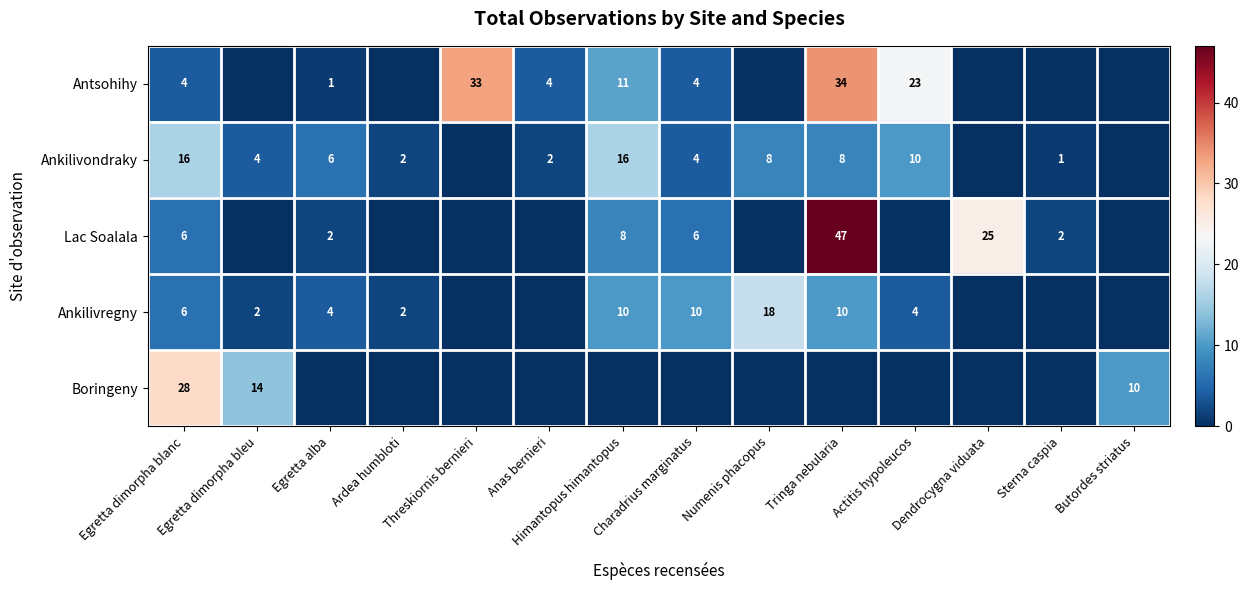

Between Egretta alba and Anas bernieri, which is larger?

Anas bernieri